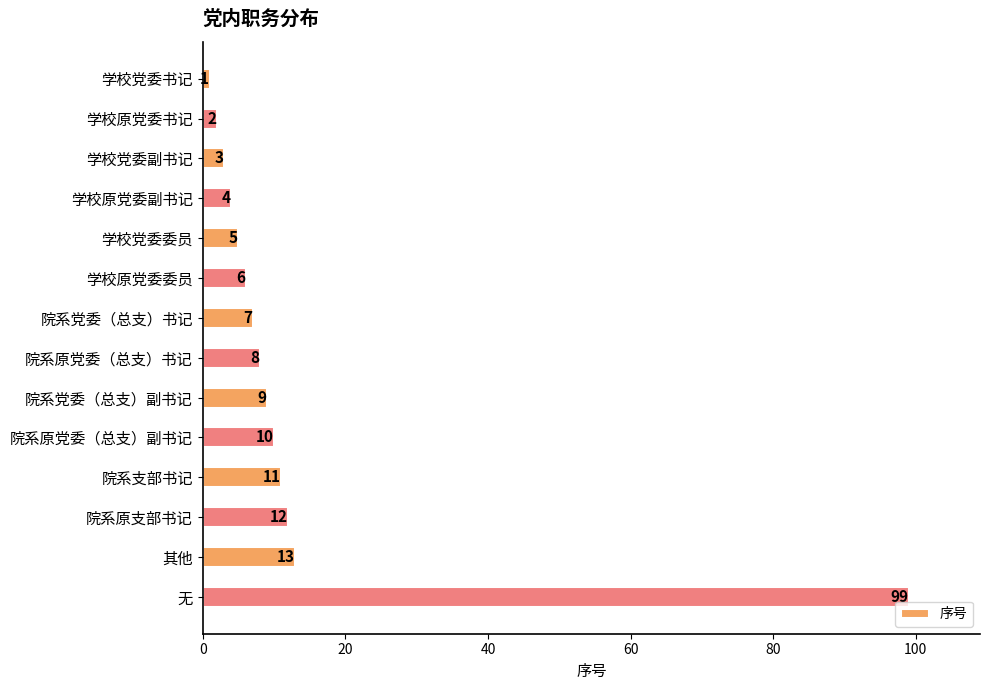

The value at 院系支部书记 is 18. True or false?

False